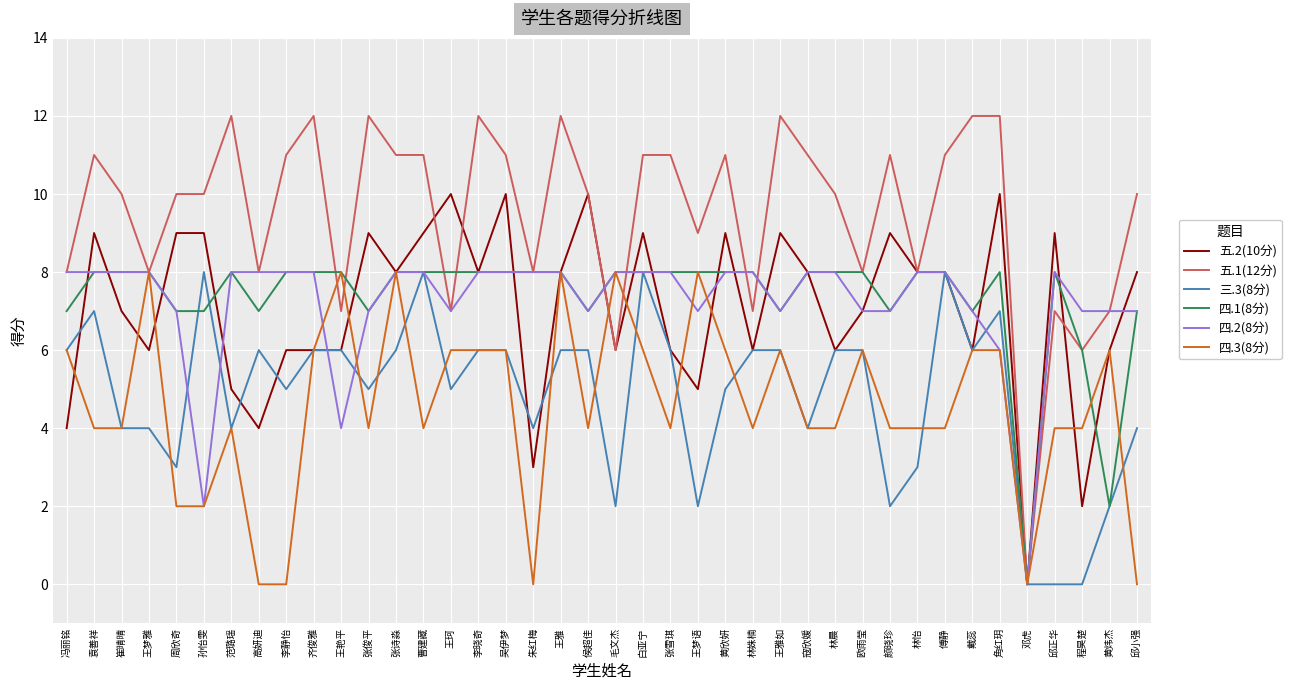

Is the value of 三.3(8分) at 张诗淼 greater than the value of 四.1(8分) at 袁善祥?

No